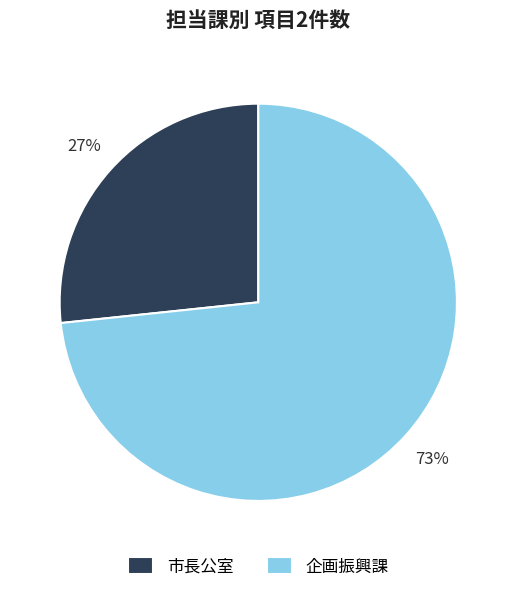

Do 企画振興課 and 市長公室 together represent more than half of the pie?

Yes